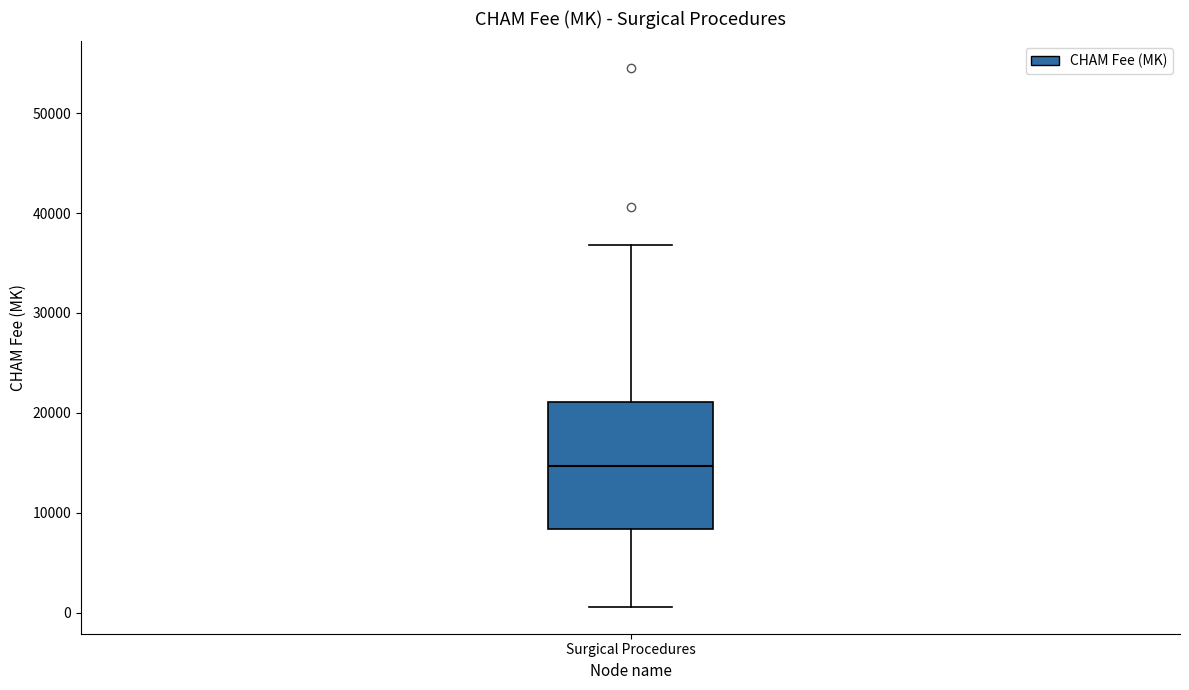

Where does the lower whisker of the box for Surgical Procedures end on the y-axis? The values are not printed on the chart, so give them approximately, as read against the axis.

1000